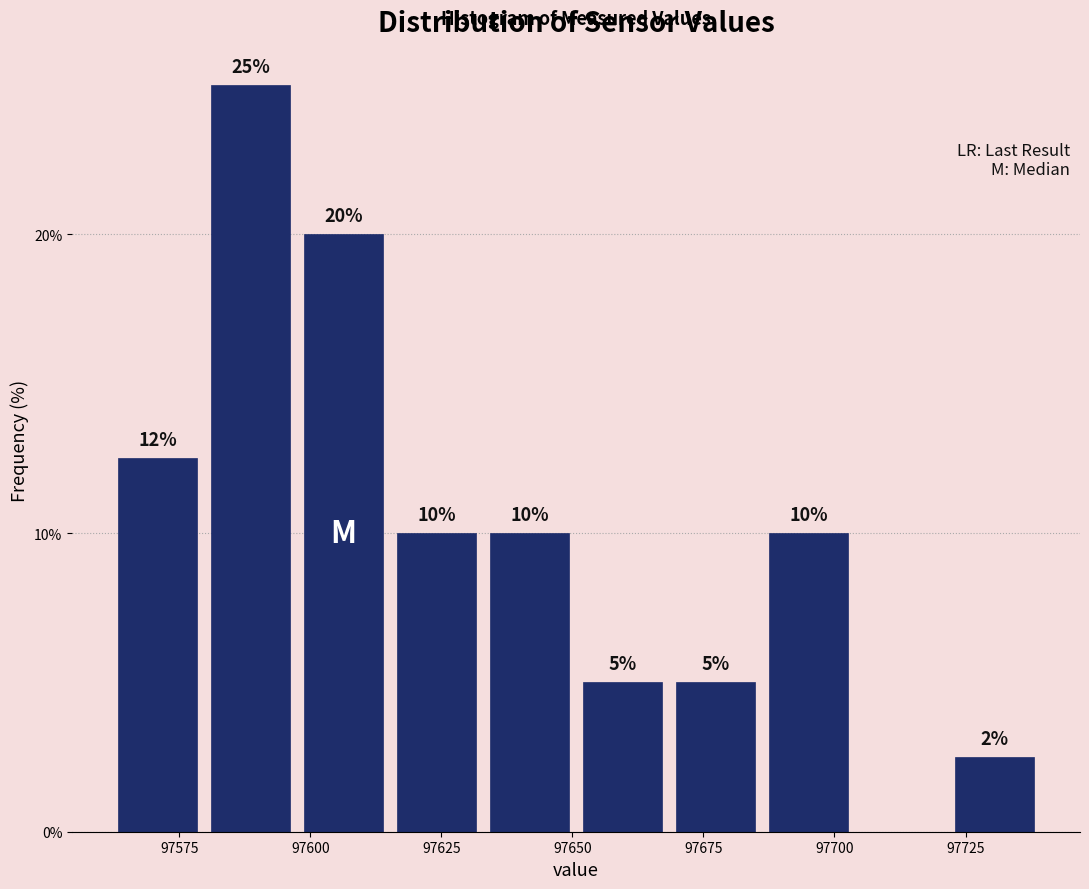

Around what value on the x-axis is the tallest bar? Give the approximate position of its centre, as read against the axis.

97590